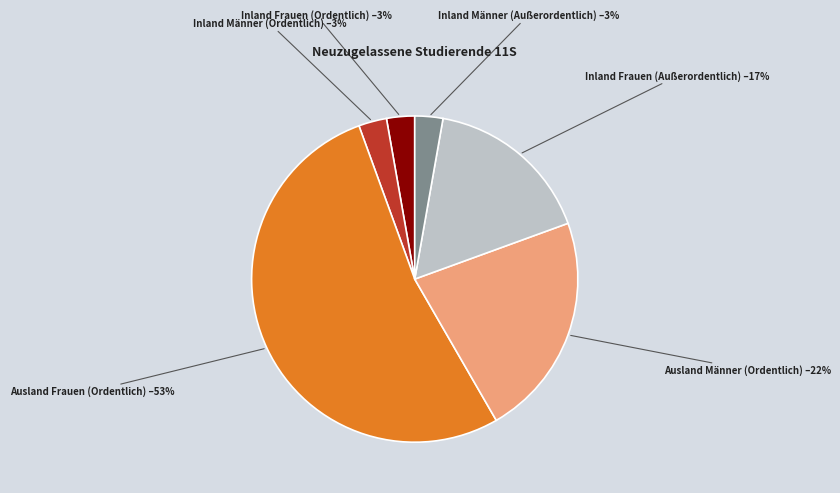

Does any single category account for the majority?

Yes